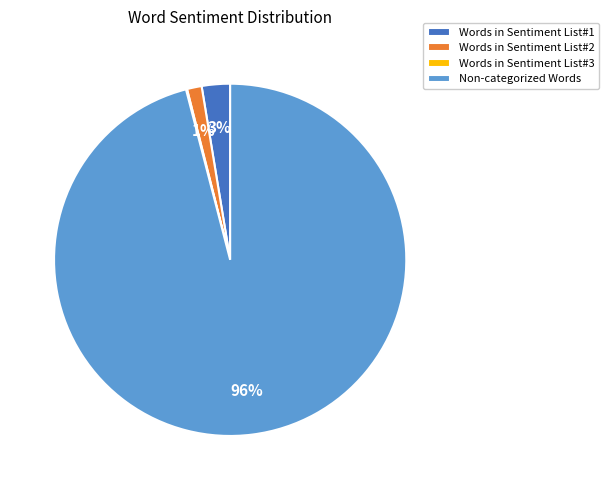

What percentage is the Words in Sentiment List#2 slice, to the nearest percent?

1%